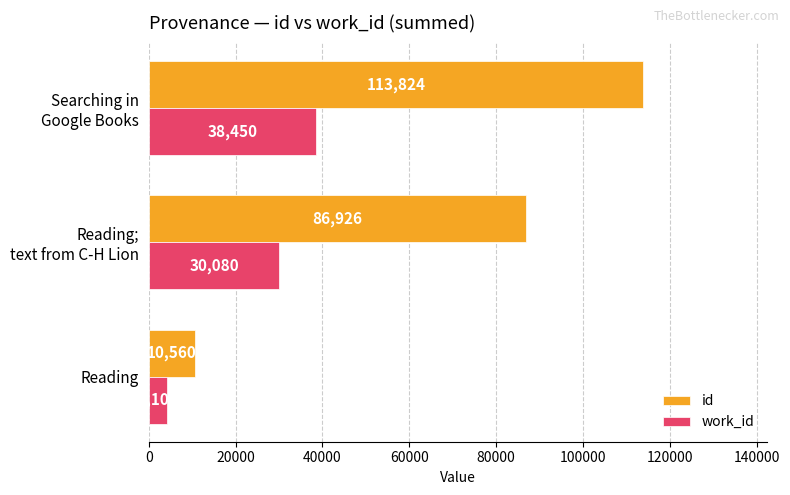

Which series has the largest total across all categories?

id